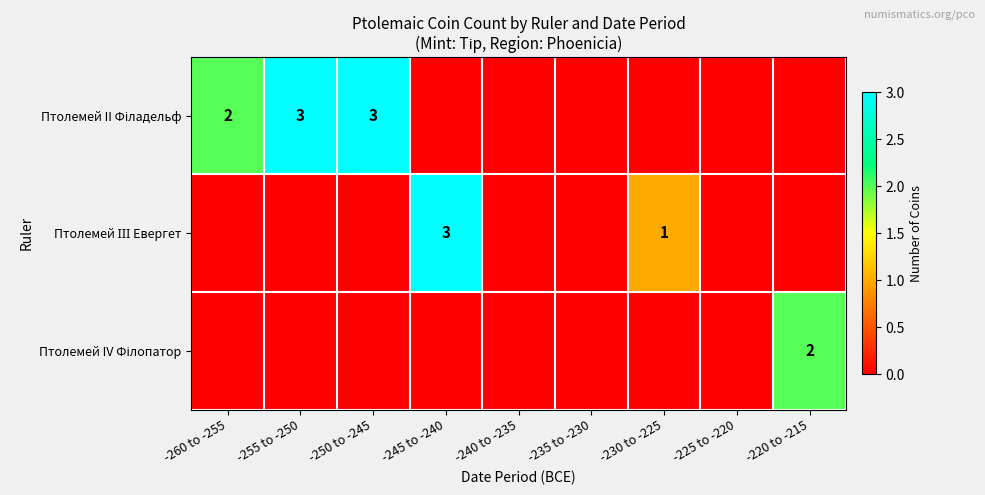

At how many categories does at least one series exceed 0?

6